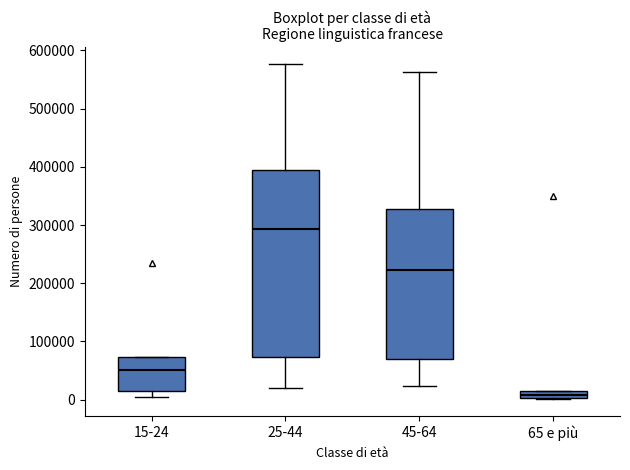

Where does the upper whisker of the box for 25-44 end on the y-axis? The values are not printed on the chart, so give them approximately, as read against the axis.

580000